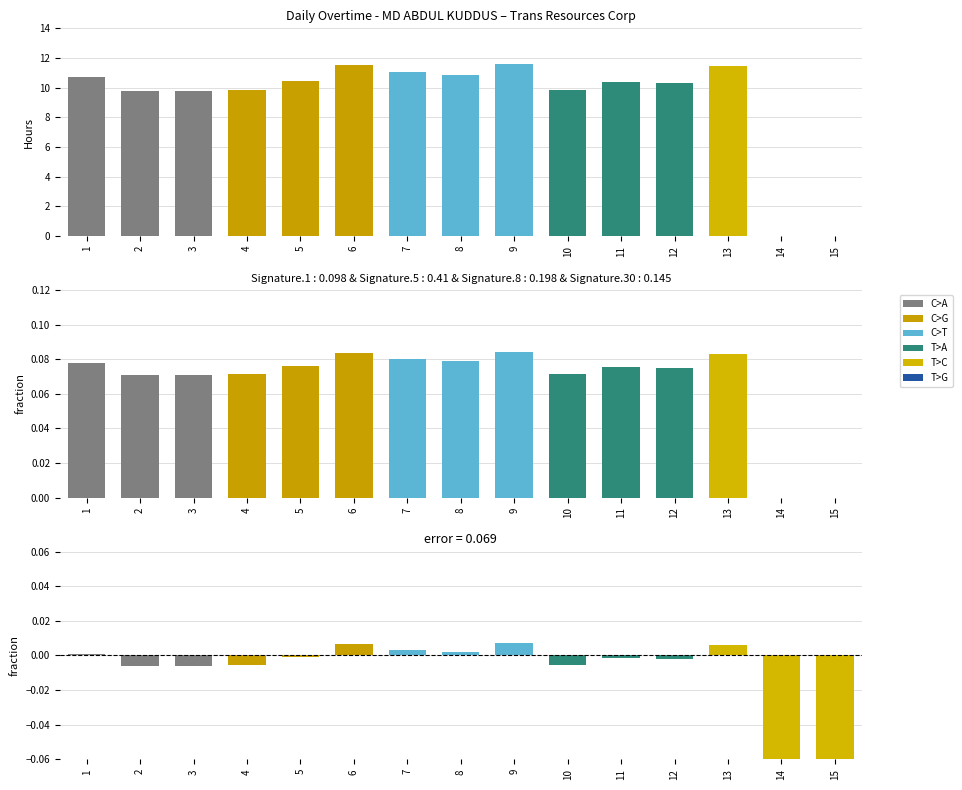

Which series has the largest total across all categories?

Overtime